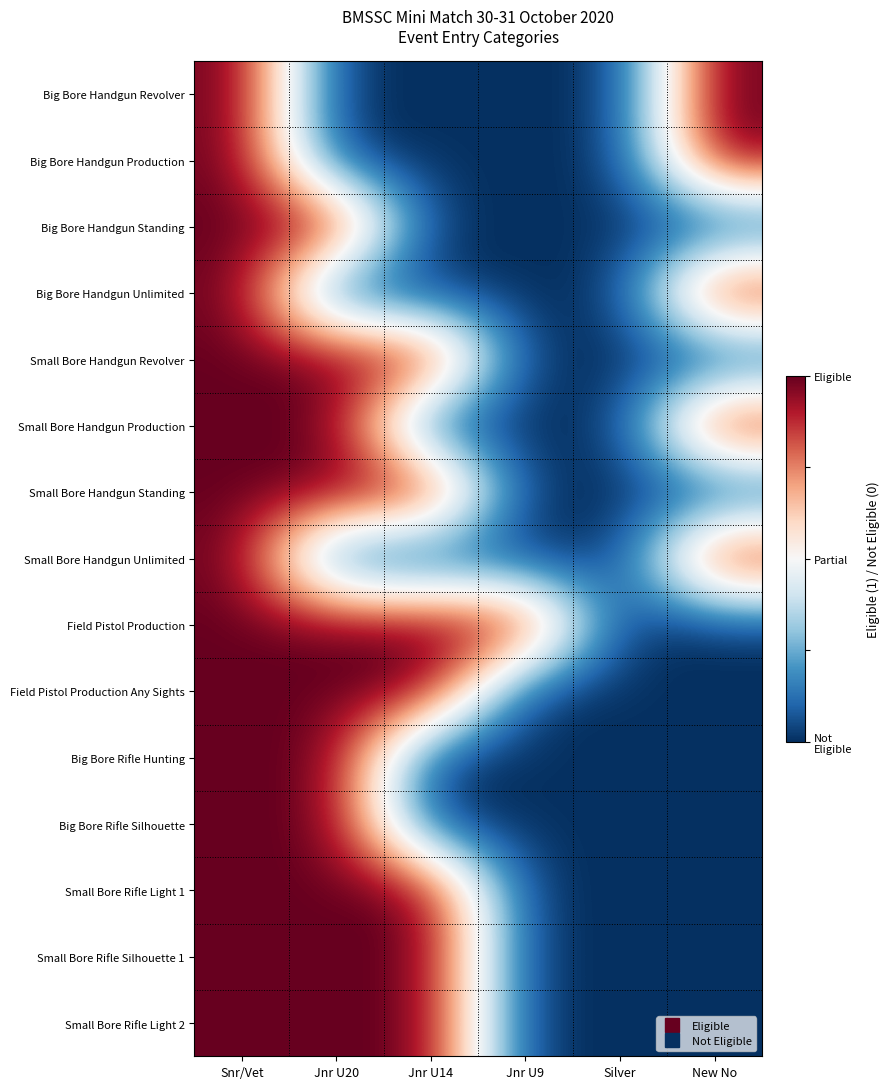

At how many categories does at least one series exceed 0?

5